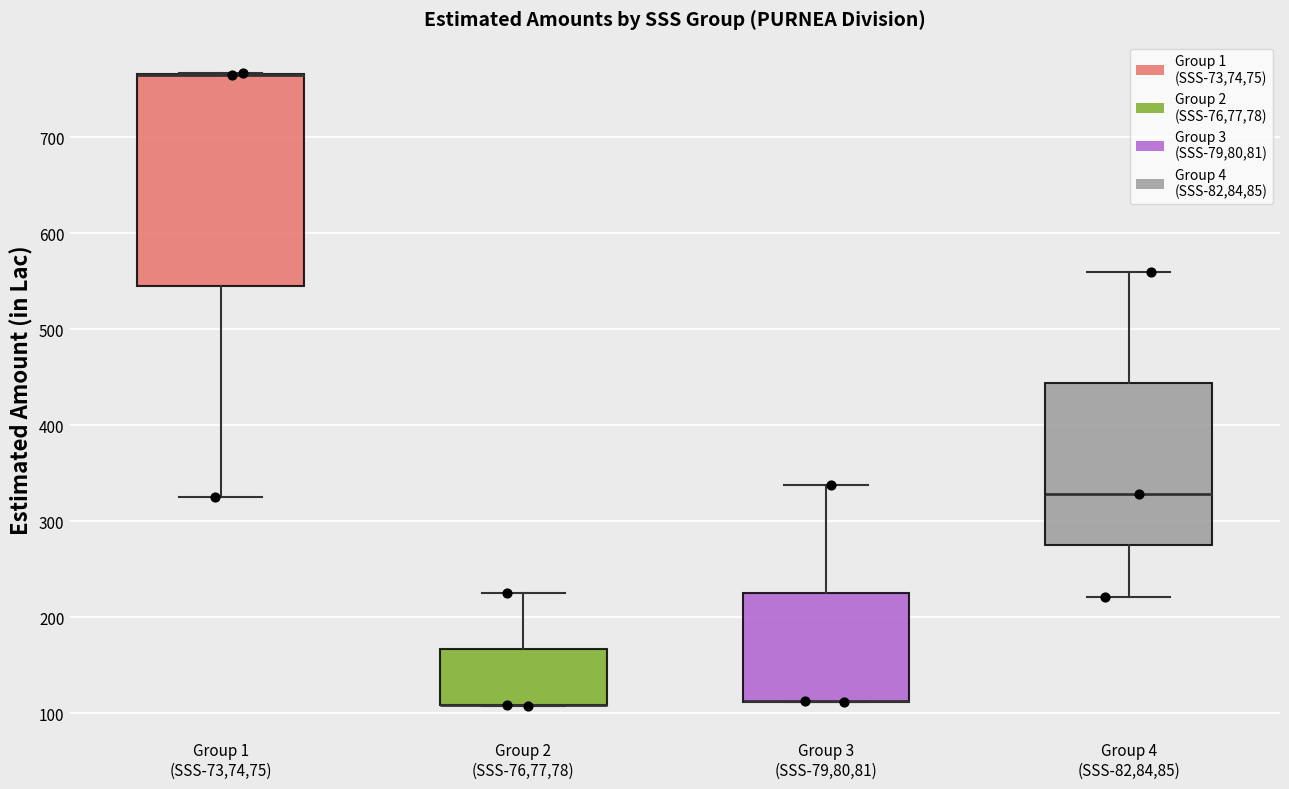

Reading left to right, read every box against the y-axis: the position of its median line, the range the box covers, and the ends of its whiskers. The values are not printed on the chart, so give them approximately, as read against the axis.

Group 1 (SSS-73,74,75): median 760 (drawn on the box's upper edge), box 550 to 770, whiskers 330 to 770
Group 2 (SSS-76,77,78): median 110 (drawn on the box's lower edge), box 110 to 170, whiskers 110 to 230
Group 3 (SSS-79,80,81): median 110 (drawn on the box's lower edge), box 110 to 230, whiskers 110 to 340
Group 4 (SSS-82,84,85): median 330, box 270 to 440, whiskers 220 to 560